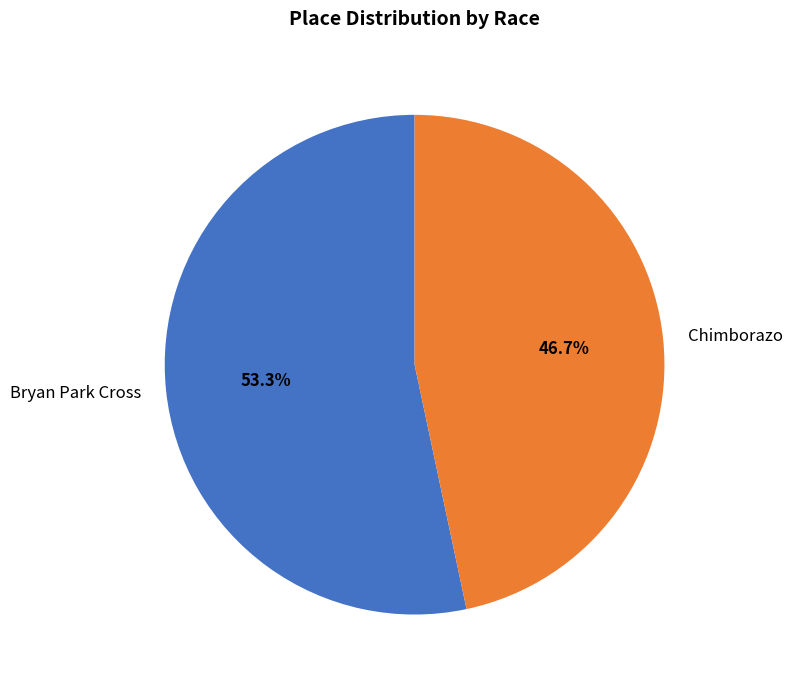

What portion of the pie excludes Bryan Park Cross?

46.7%